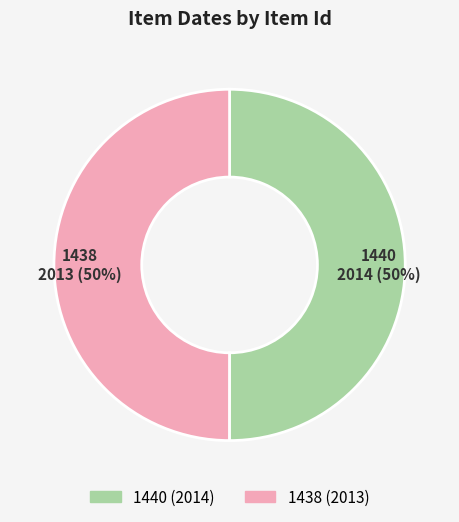

What percentage is the 1438 slice, to the nearest percent?

50%